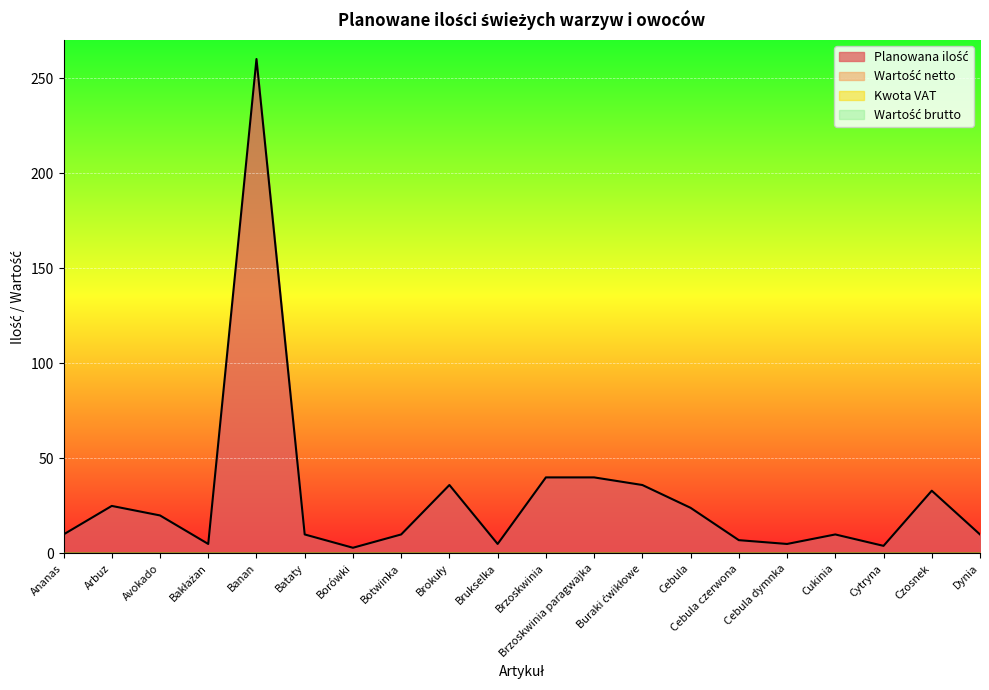

Count the number of categories in the chart.

20